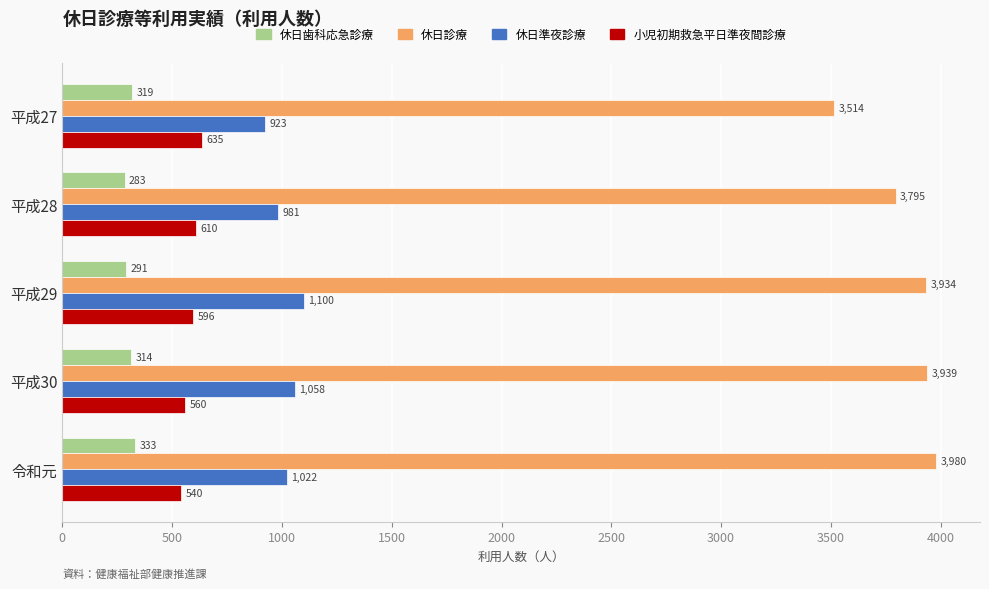

Which label corresponds to the smallest value in the chart?

平成28